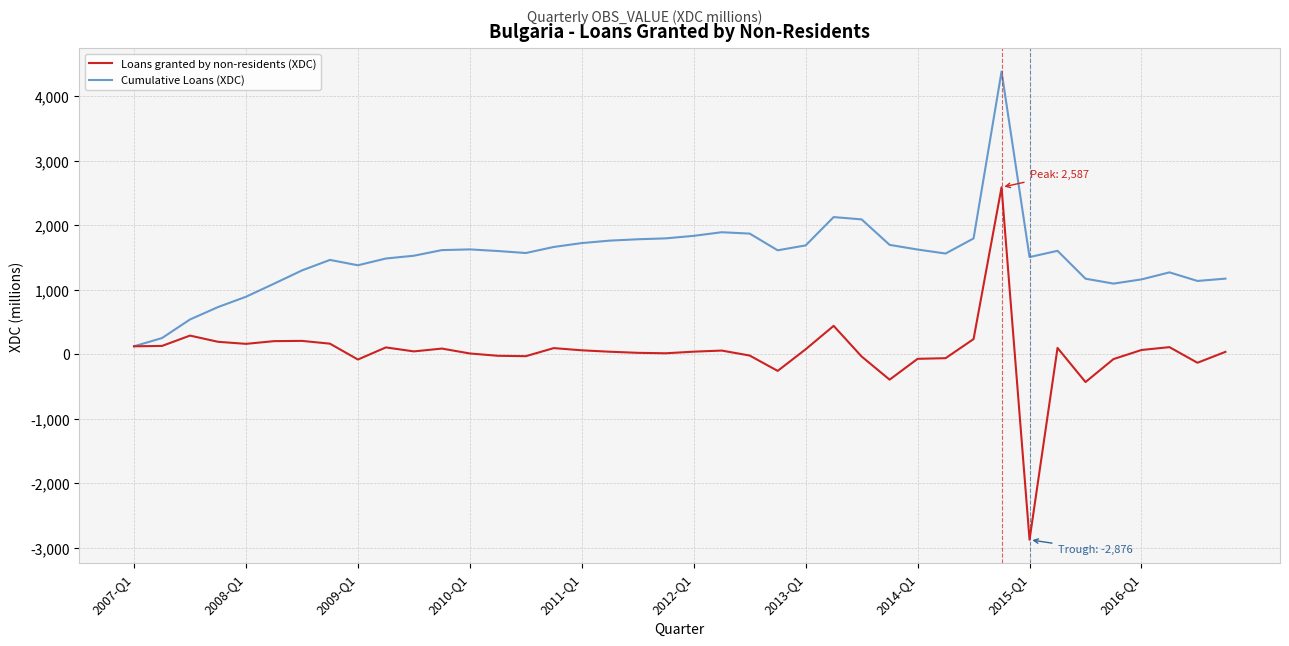

Rank the series by their maximum value, from highest to lowest.

Cumulative Loans (XDC), Loans granted by non-residents (XDC)